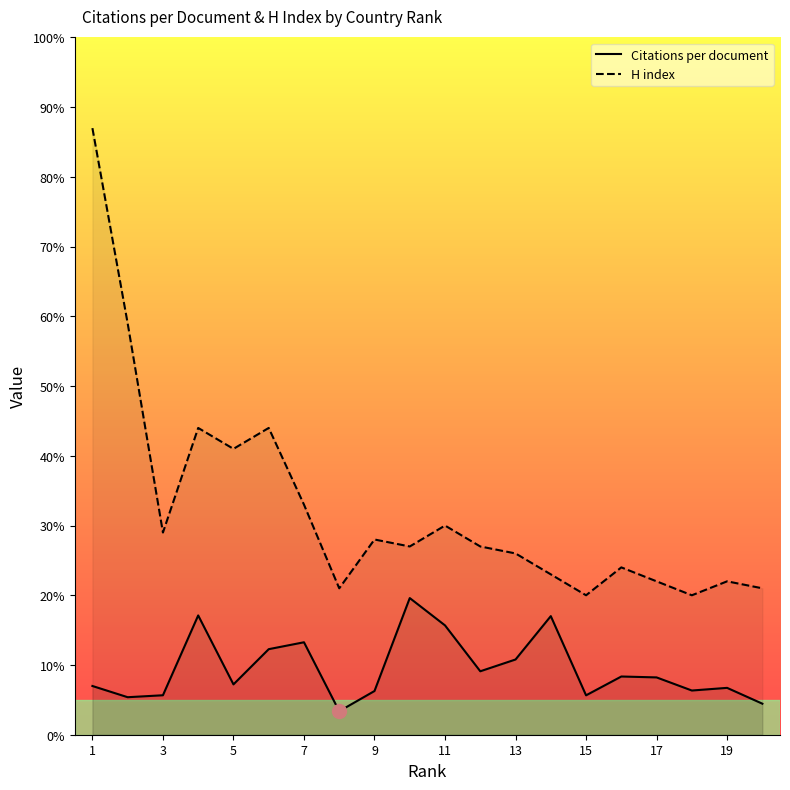

True or false: Citations per document and H index intersect in this chart.

False